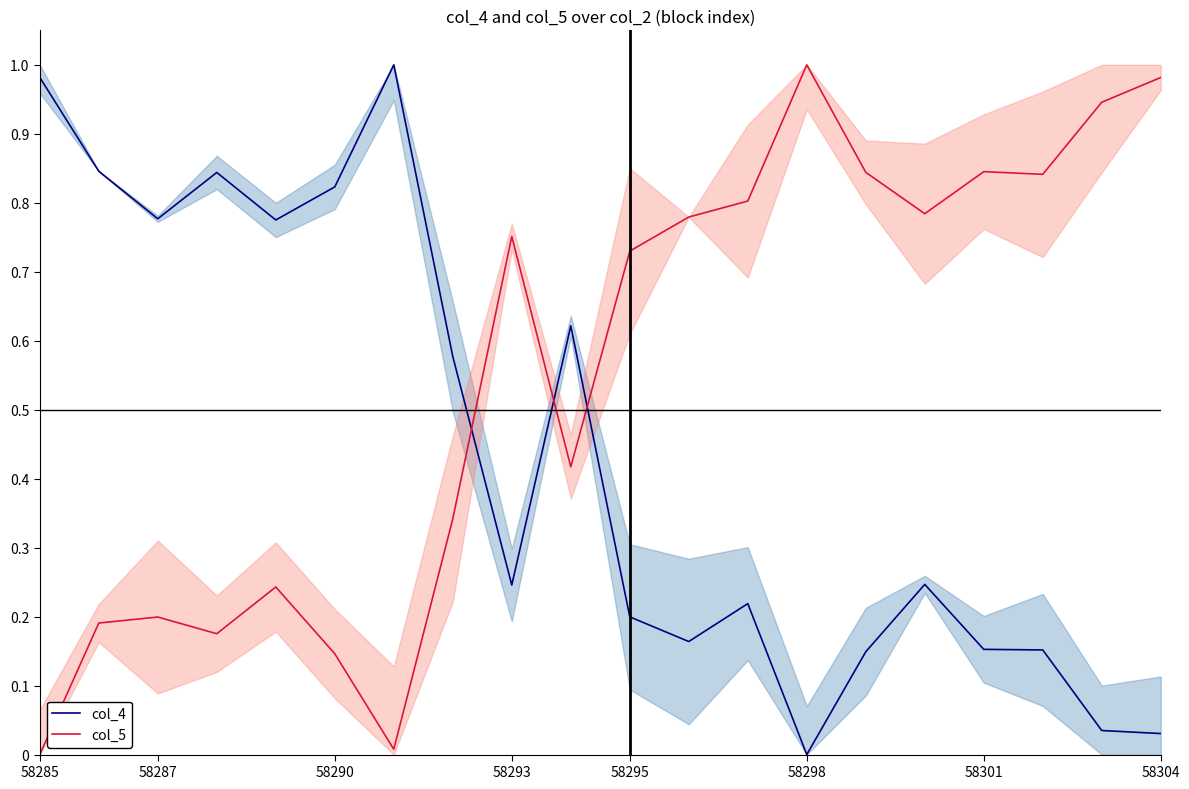

Is it true that col_5 equals 0.2 at 58287?

True